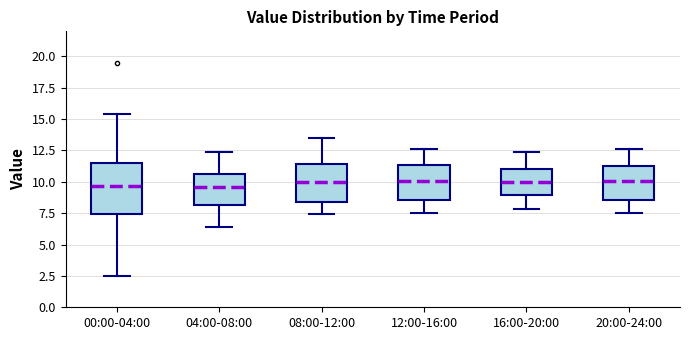

Reading left to right, transcribe this box plot: for each box, give where its median line is, the range the box spans, and where its two whiskers end, as read against the y-axis. The values are not printed on the chart, so give them approximately, as read against the axis.

00:00-04:00: median 9.5, box 7.5 to 11.5, whiskers 2.5 to 15.5
04:00-08:00: median 9.5, box 8.0 to 10.5, whiskers 6.5 to 12.5
08:00-12:00: median 10.0, box 8.5 to 11.5, whiskers 7.5 to 13.5
12:00-16:00: median 10.0, box 8.5 to 11.5, whiskers 7.5 to 12.5
16:00-20:00: median 10.0, box 9.0 to 11.0, whiskers 8.0 to 12.5
20:00-24:00: median 10.0, box 8.5 to 11.5, whiskers 7.5 to 12.5